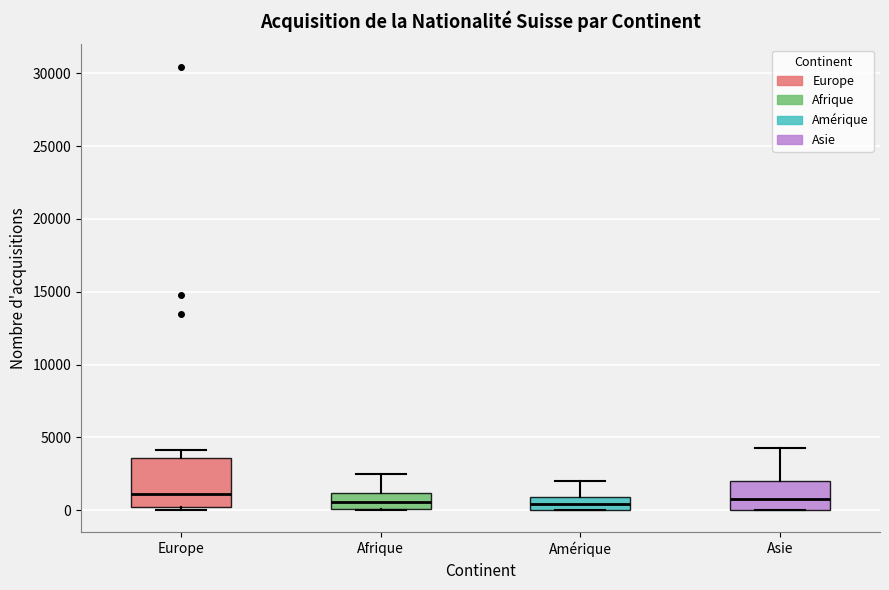

Reading left to right, read every box against the y-axis: the position of its median line, the range the box covers, and the ends of its whiskers. The values are not printed on the chart, so give them approximately, as read against the axis.

Europe: median 1000, box 0 to 3500, whiskers 0 (just below the box's lower edge) to 4000
Afrique: median 500, box 0 to 1000, whiskers 0 to 2500
Amérique: median 500, box 0 to 1000, whiskers 0 to 2000
Asie: median 1000, box 0 to 2000, whiskers 0 to 4500